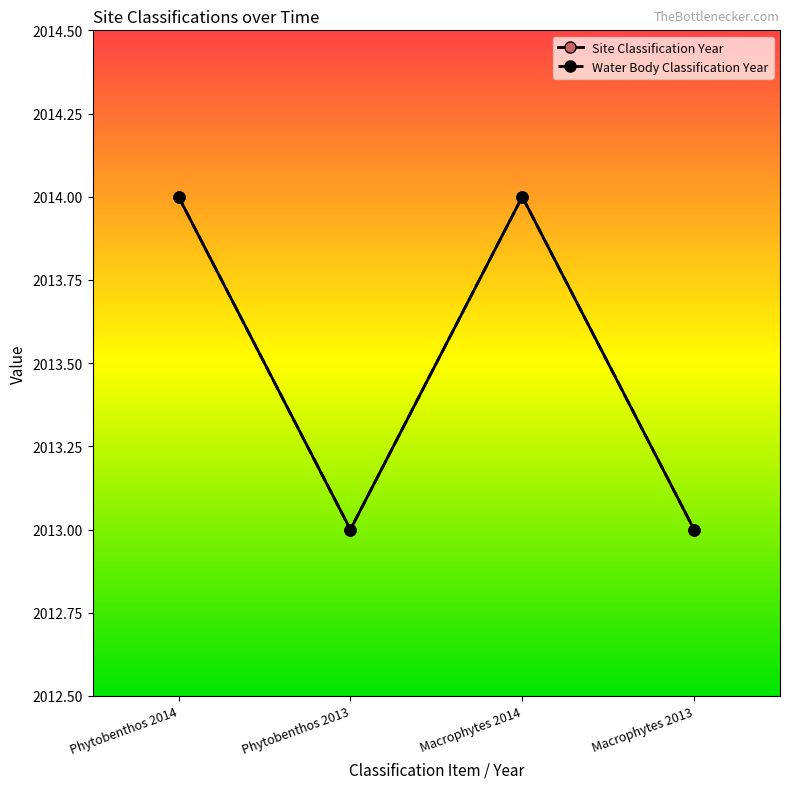

Does the chart display data point markers on the line(s)?

Yes